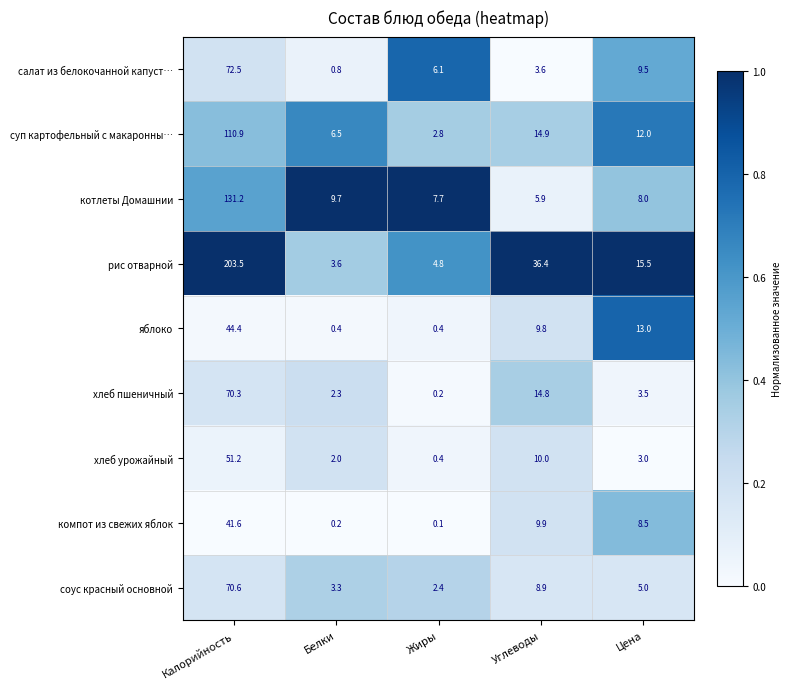

Which series has the largest range (max minus min)?

рис отварной